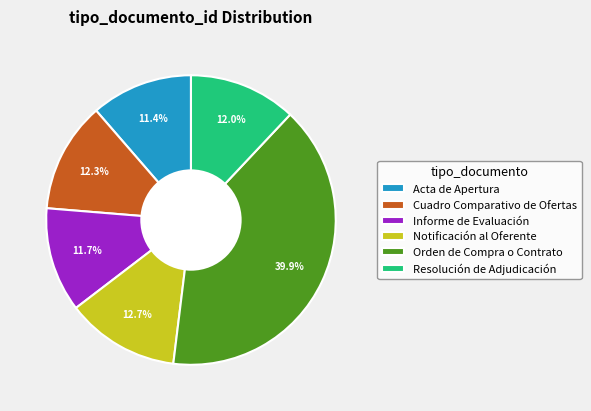

The Notificación al Oferente slice represents 21% of the pie. True or false?

False